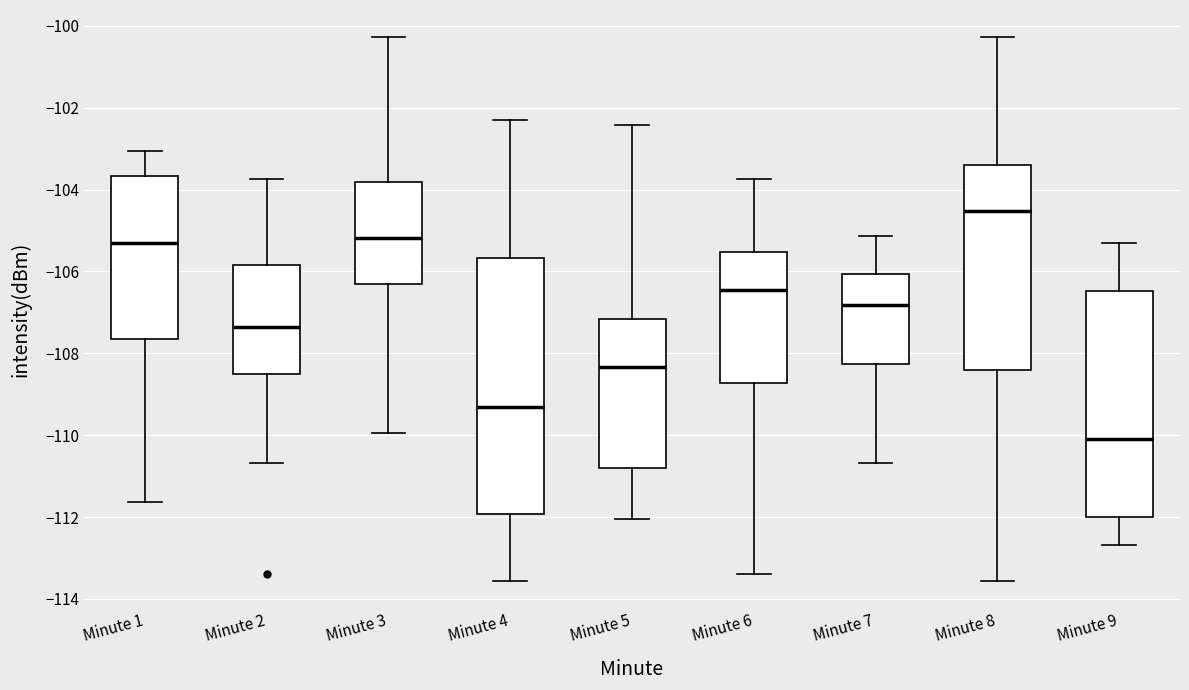

Reading left to right, read every box against the y-axis: the position of its median line, the range the box covers, and the ends of its whiskers. The values are not printed on the chart, so give them approximately, as read against the axis.

Minute 1: median -105.2, box -107.6 to -103.6, whiskers -111.6 to -103.0
Minute 2: median -107.4, box -108.4 to -105.8, whiskers -110.6 to -103.8
Minute 3: median -105.2, box -106.2 to -103.8, whiskers -110.0 to -100.2
Minute 4: median -109.4, box -112.0 to -105.6, whiskers -113.6 to -102.2
Minute 5: median -108.4, box -110.8 to -107.2, whiskers -112.0 to -102.4
Minute 6: median -106.4, box -108.8 to -105.6, whiskers -113.4 to -103.8
Minute 7: median -106.8, box -108.2 to -106.0, whiskers -110.6 to -105.2
Minute 8: median -104.6, box -108.4 to -103.4, whiskers -113.6 to -100.2
Minute 9: median -110.0, box -112.0 to -106.4, whiskers -112.6 to -105.4